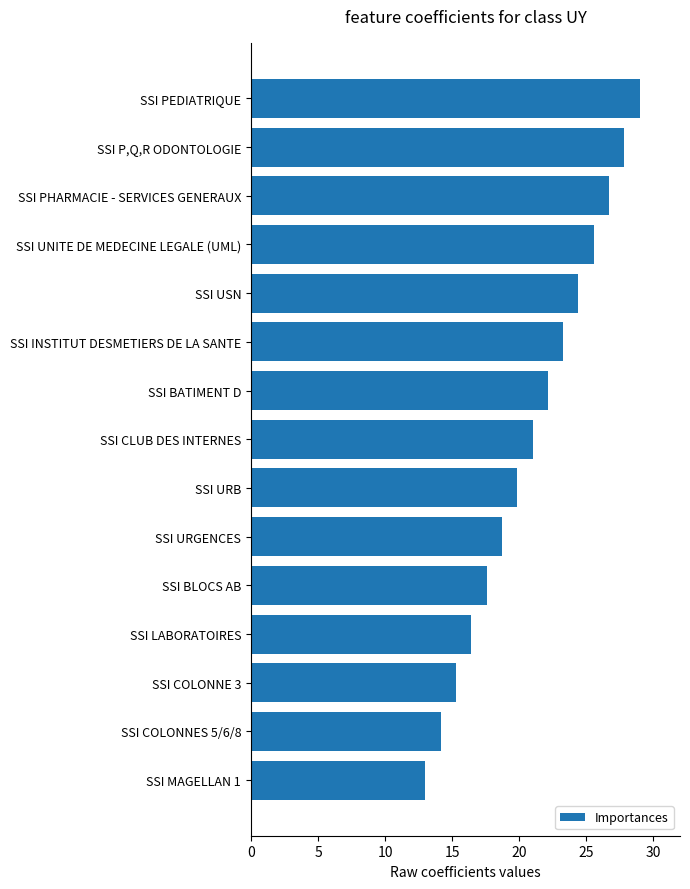

Reading top to bottom, what are all the values shown in this chart?

SSI PEDIATRIQUE=29.0	SSI P,Q,R ODONTOLOGIE=27.9	SSI PHARMACIE - SERVICES GENERAUX=26.7	SSI UNITE DE MEDECINE LEGALE (UML)=25.6	SSI USN=24.4	SSI INSTITUT DESMETIERS DE LA SANTE=23.3	SSI BATIMENT D=22.1	SSI CLUB DES INTERNES=21.0	SSI URB=19.9	SSI URGENCES=18.7	SSI BLOCS AB=17.6	SSI LABORATOIRES=16.4	SSI COLONNE 3=15.3	SSI COLONNES 5/6/8=14.1	SSI MAGELLAN 1=13.0